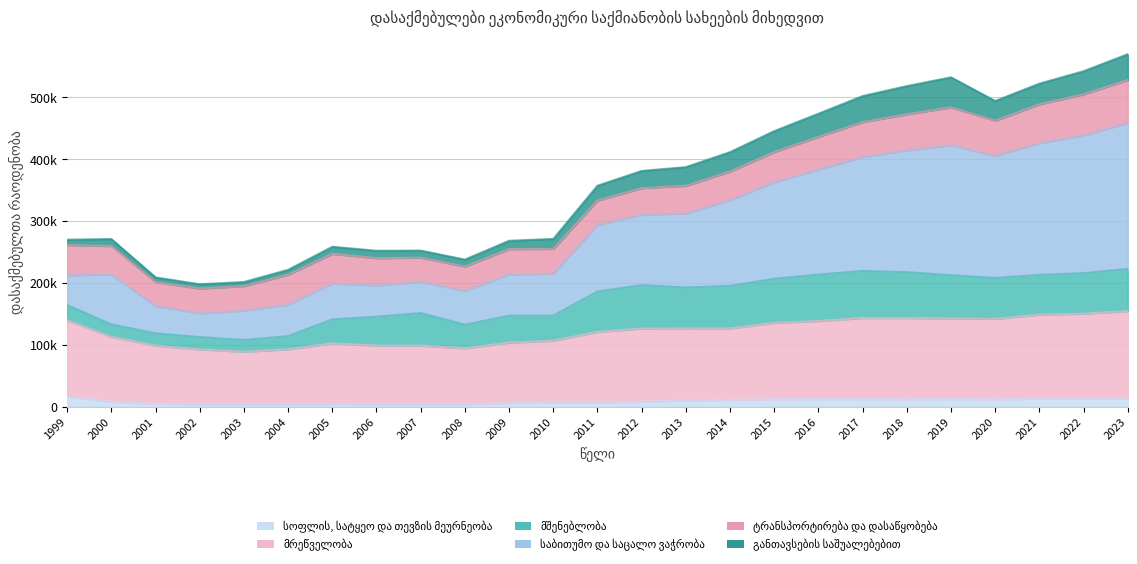

Is it true that სოფლის, სატყეო და თევზის მეურნეობა equals 7002 at 2022?

False